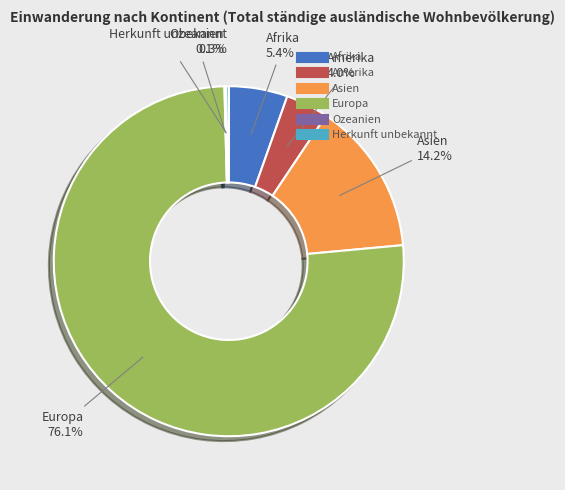

What is the ratio of the value at Asien to the value at Afrika?

2.6